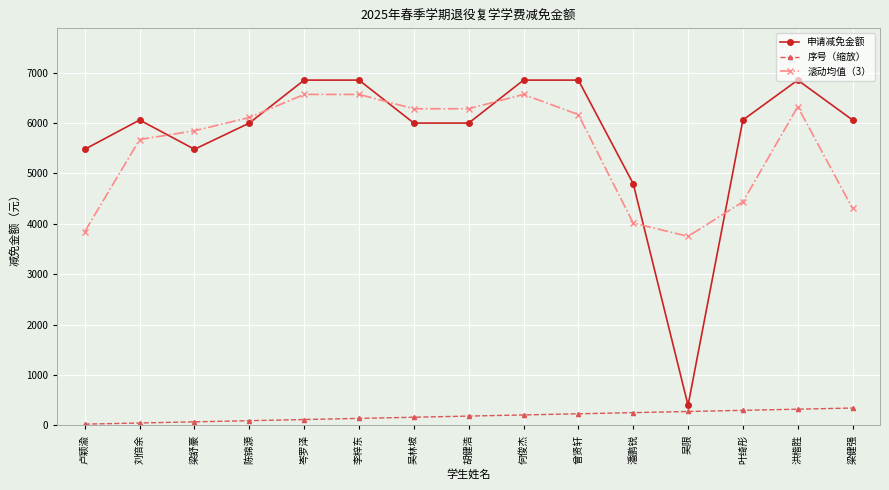

True or false: 序号（缩放） has a value of 319.8 at 洪楷胜.

True